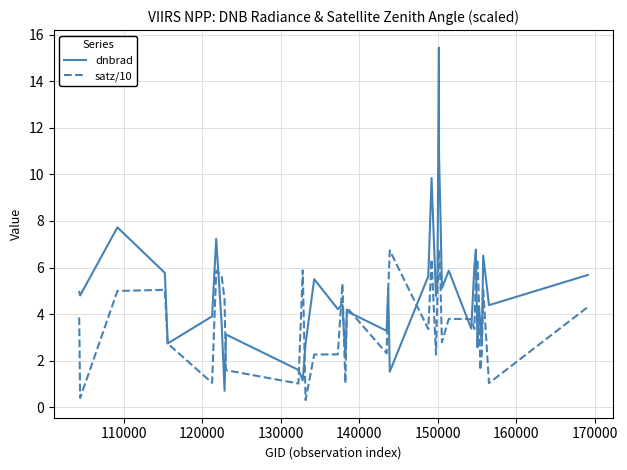

How many interior local peaks does the dnbrad series have?

13